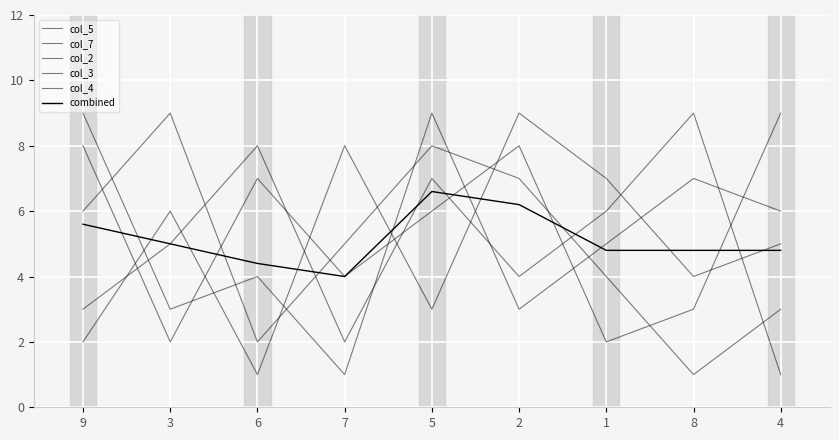

What is the sum of all combined values?

46.2